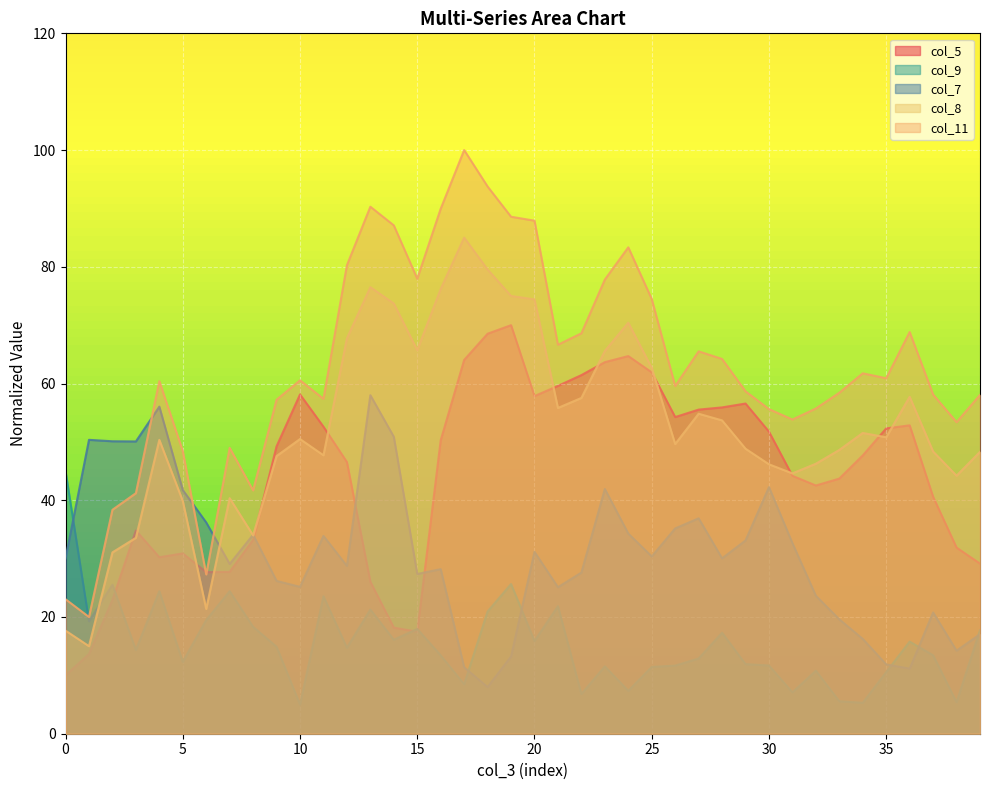

What is the value of the col_5 point at the 20th from the left?

70.0